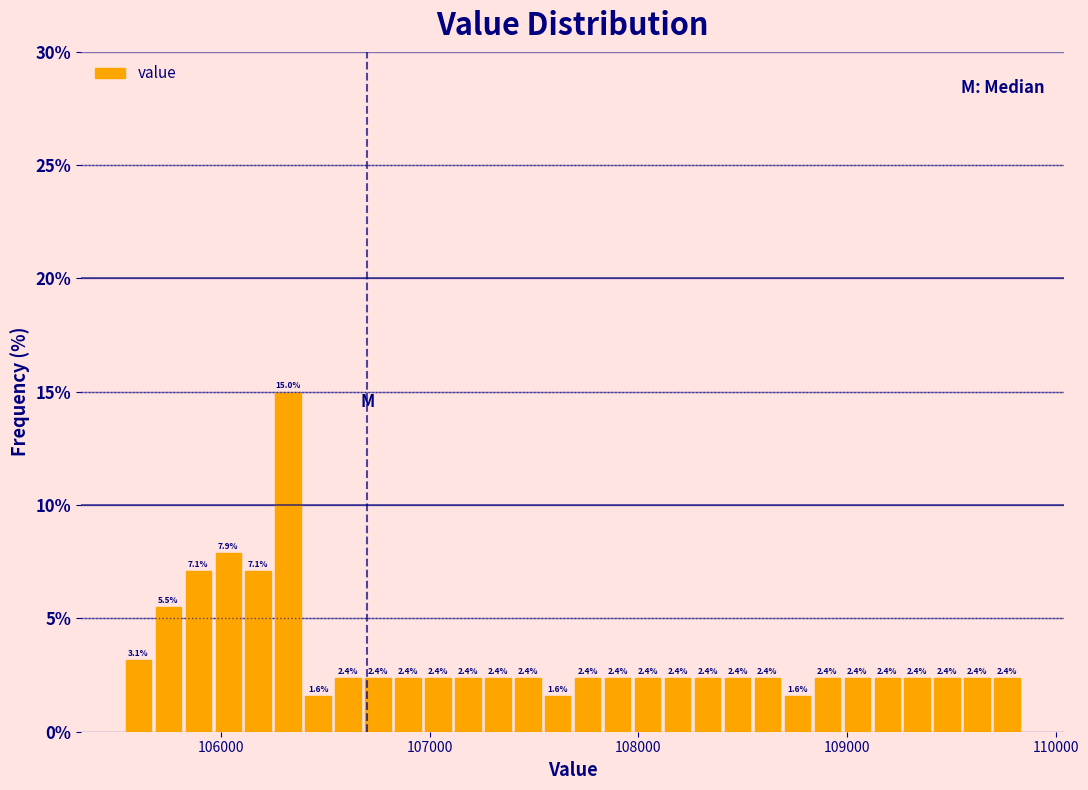

Around what value on the x-axis is the tallest bar? Give the approximate position of its centre, as read against the axis.

106300